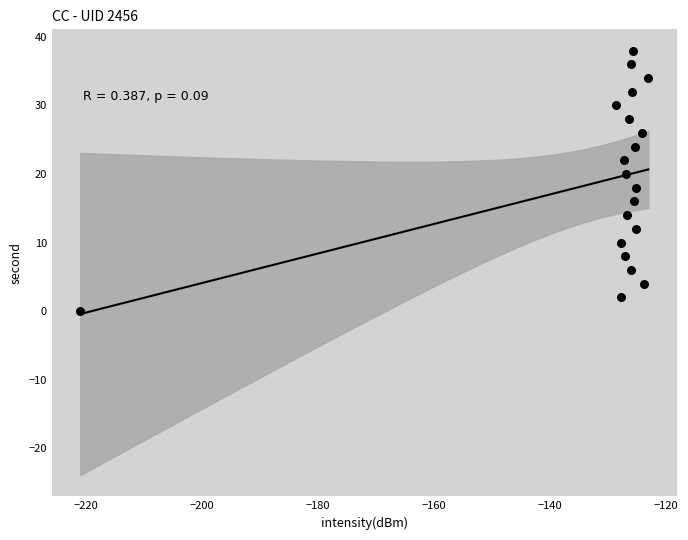

What is the range of Y values (max minus min)?

38